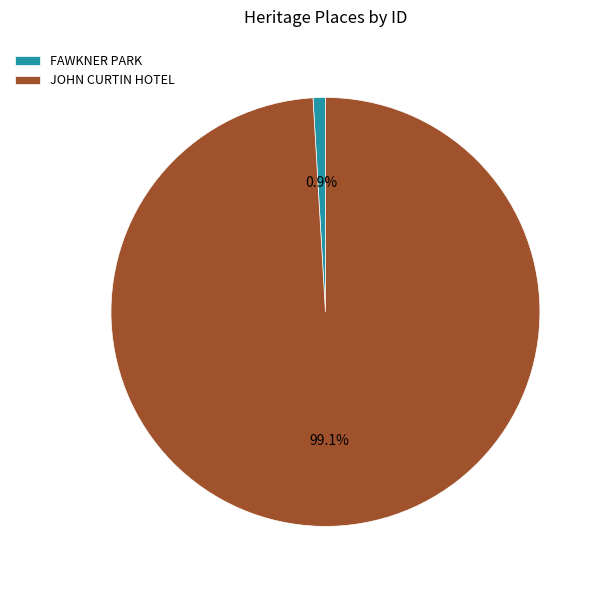

Count the number of slices in the pie.

2